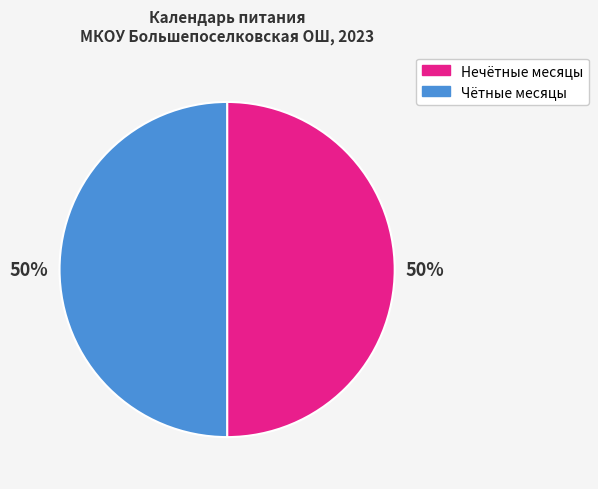

To the nearest percent, what is the combined percentage of Чётные месяцы and Нечётные месяцы?

100%